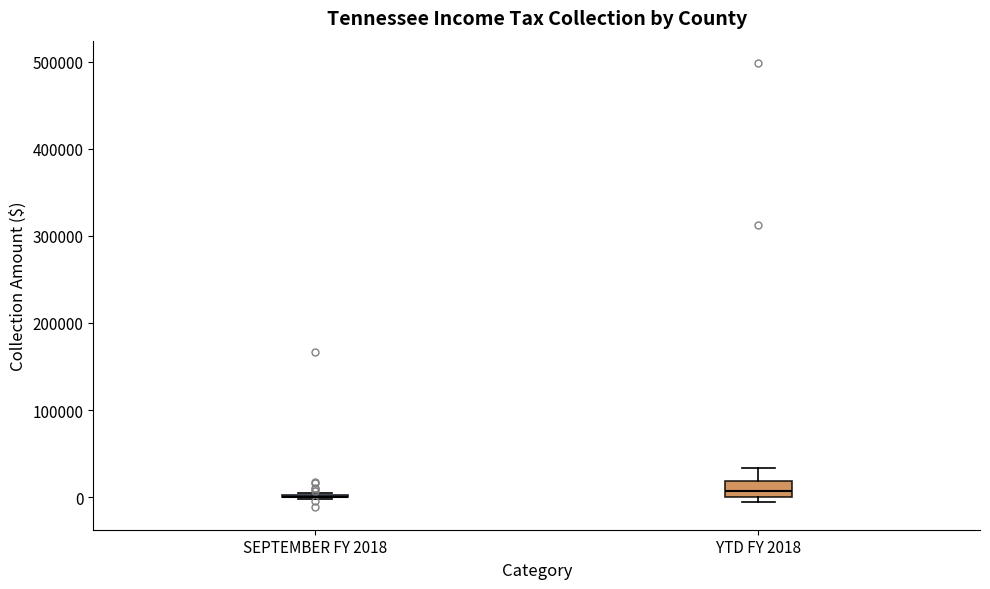

Reading left to right, transcribe this box plot: for each box, give where its median line is, the range the box spans, and where its two whiskers end, as read against the y-axis. The values are not printed on the chart, so give them approximately, as read against the axis.

SEPTEMBER FY 2018: box collapsed to a line at 0, whiskers 0 to 0
YTD FY 2018: median 10000, box 0 to 20000, whiskers -10000 to 30000